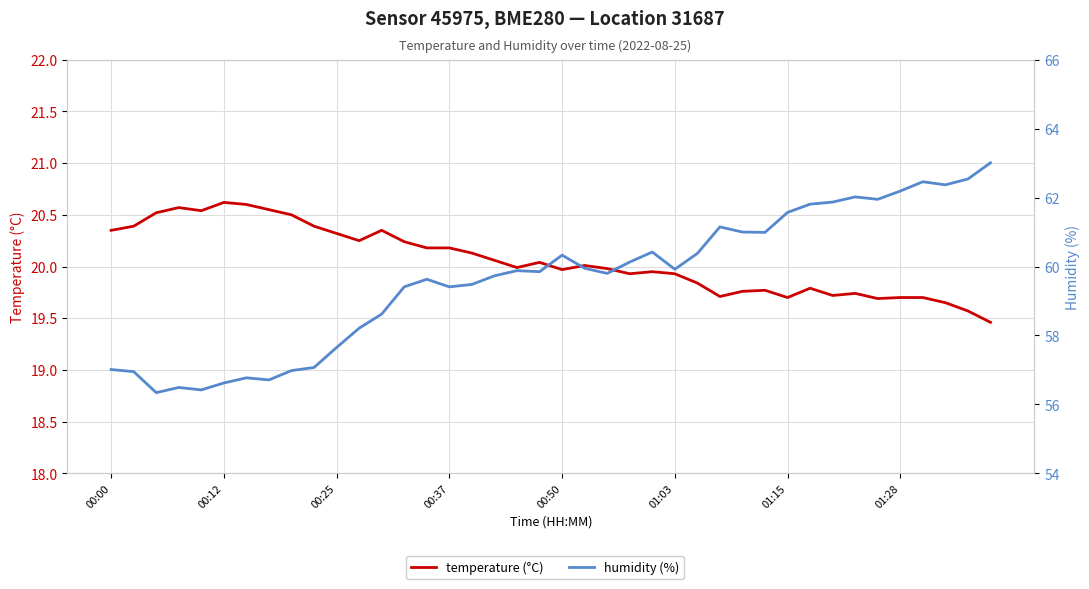

Rank the series by their average value, from highest to lowest.

humidity (%), temperature (°C)